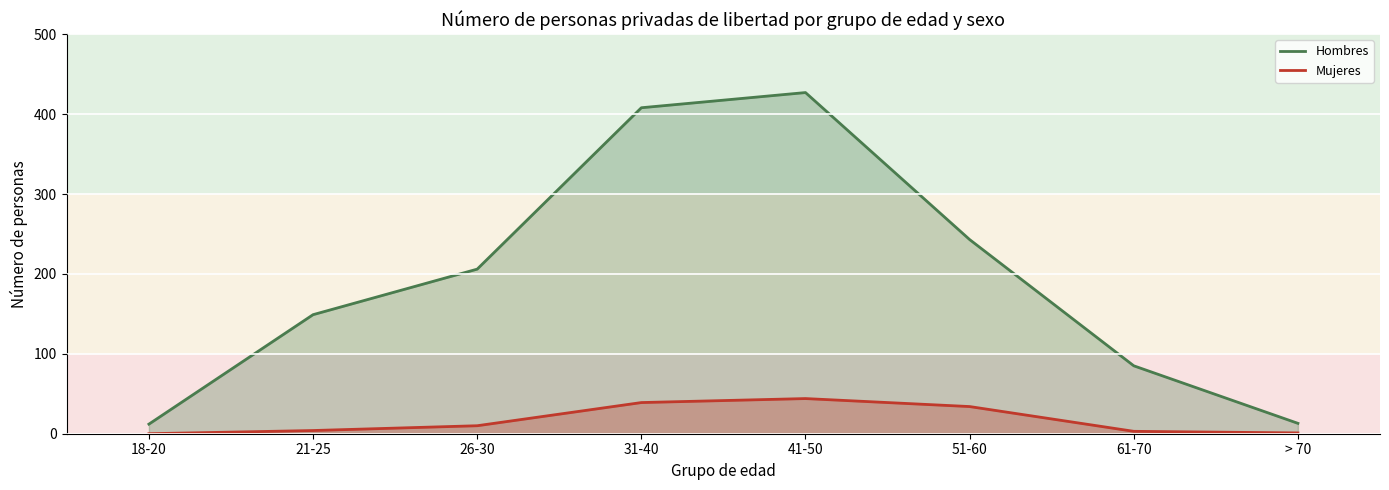

In Hombres, how many points are higher than both neighbors (excluding endpoints)?

1